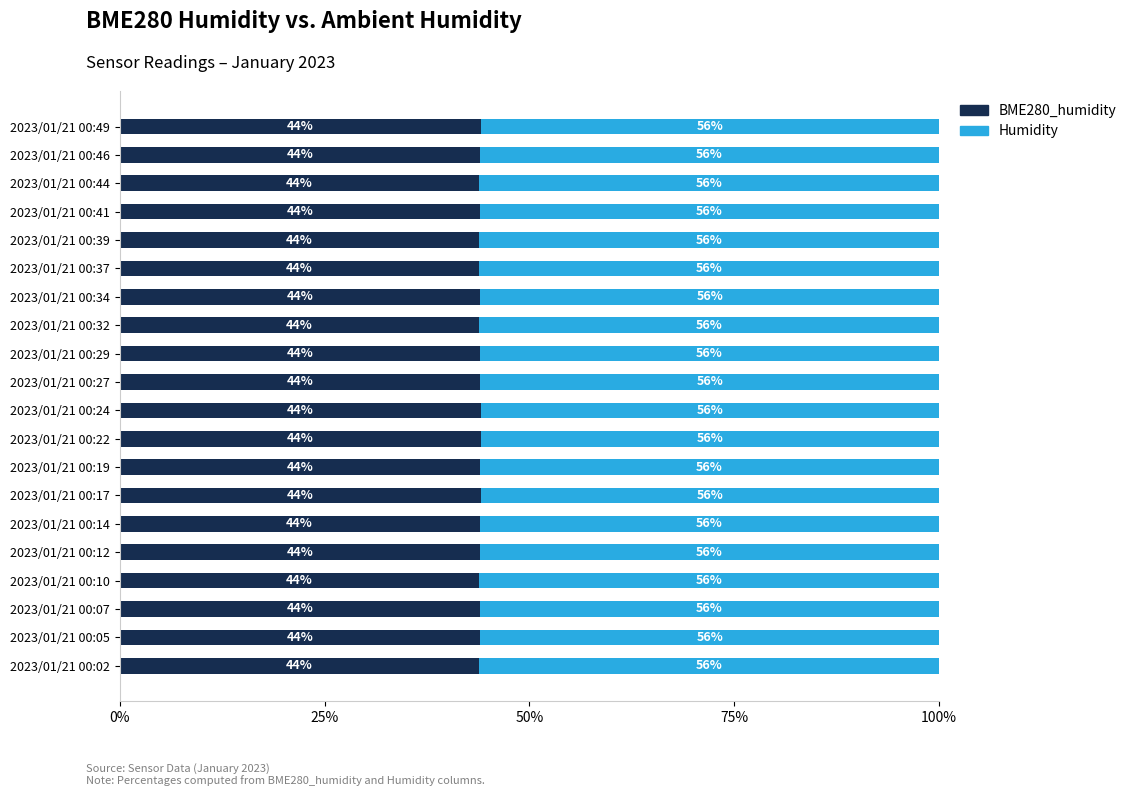

At which label is BME280_humidity closest to 43?

2023/01/21 00:44